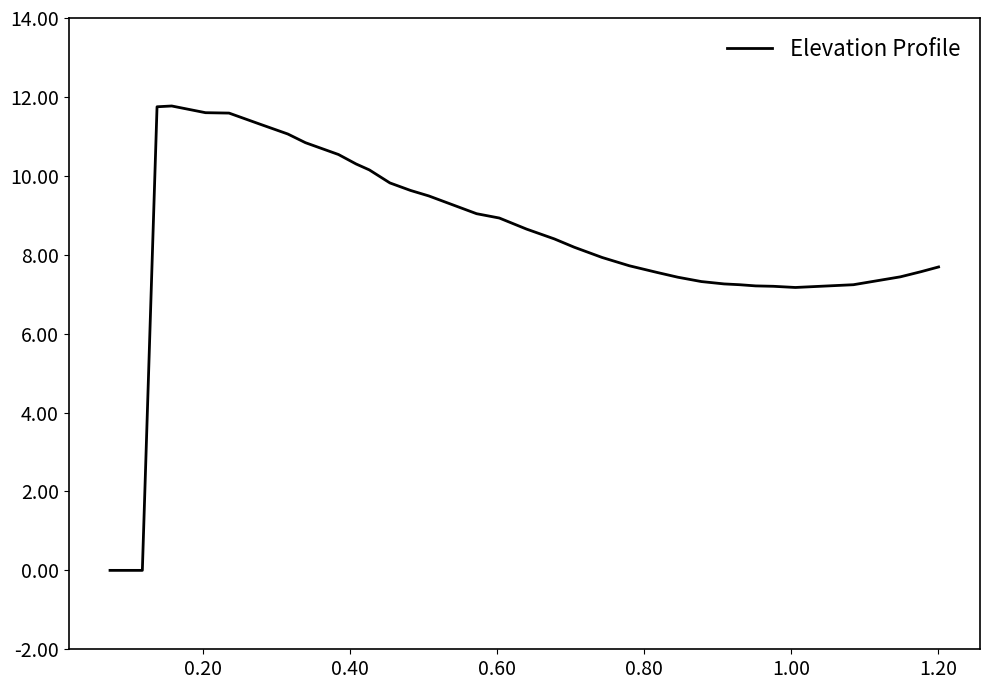

What is the greatest value displayed?

11.8